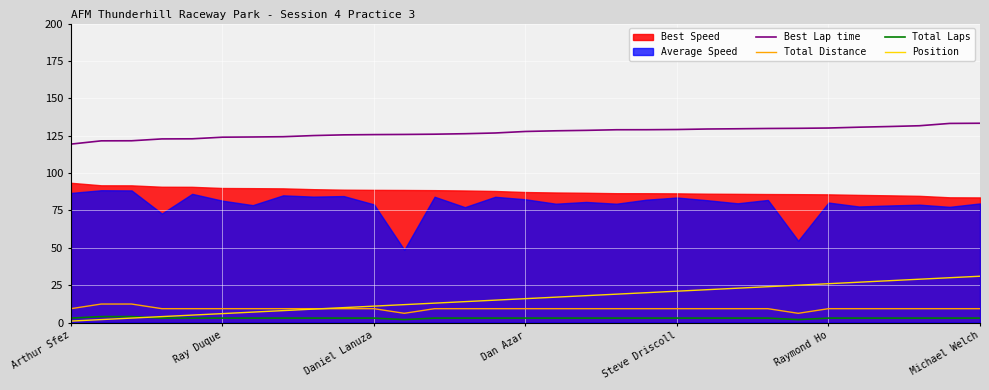

What is the minimum value for Total Distance?

6.2